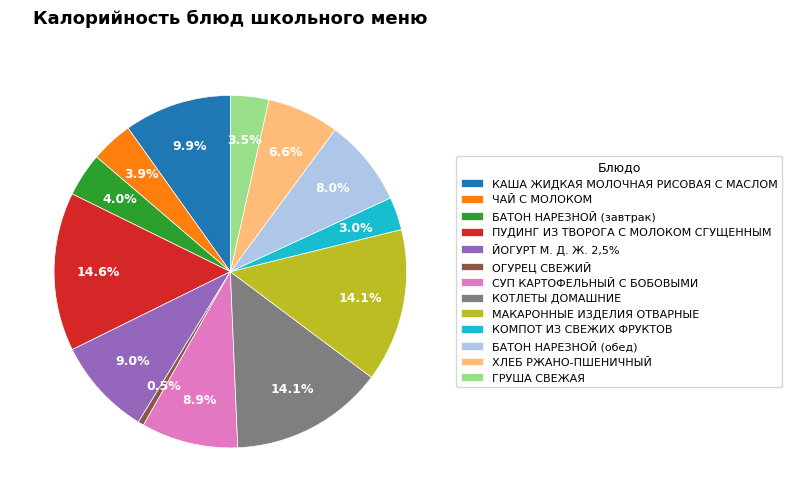

What is the total percentage of КОТЛЕТЫ ДОМАШНИЕ and ПУДИНГ ИЗ ТВОРОГА С МОЛОКОМ СГУЩЕННЫМ?

28.7%